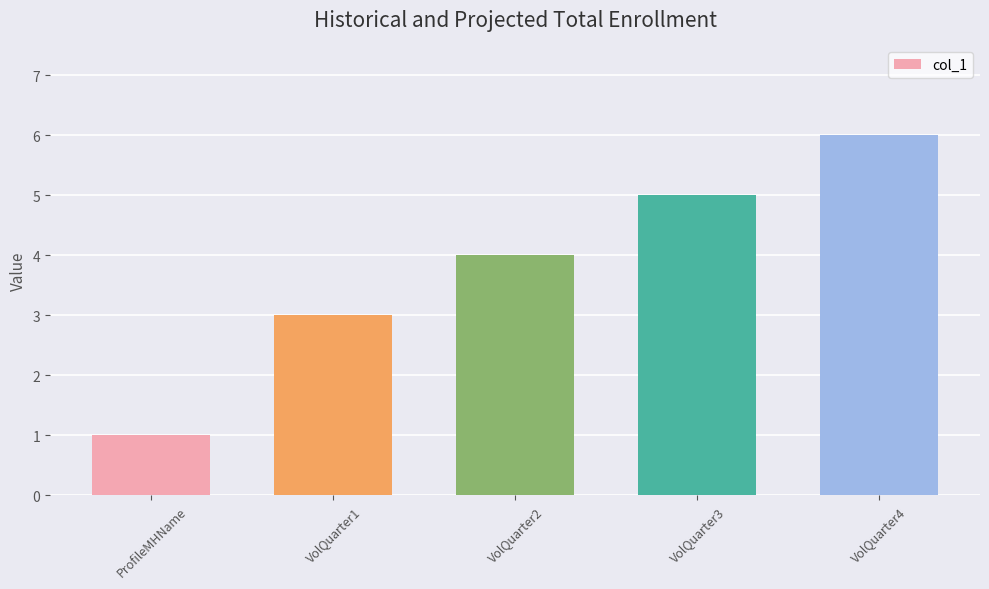

The value at ProfileMHName is 1. True or false?

True